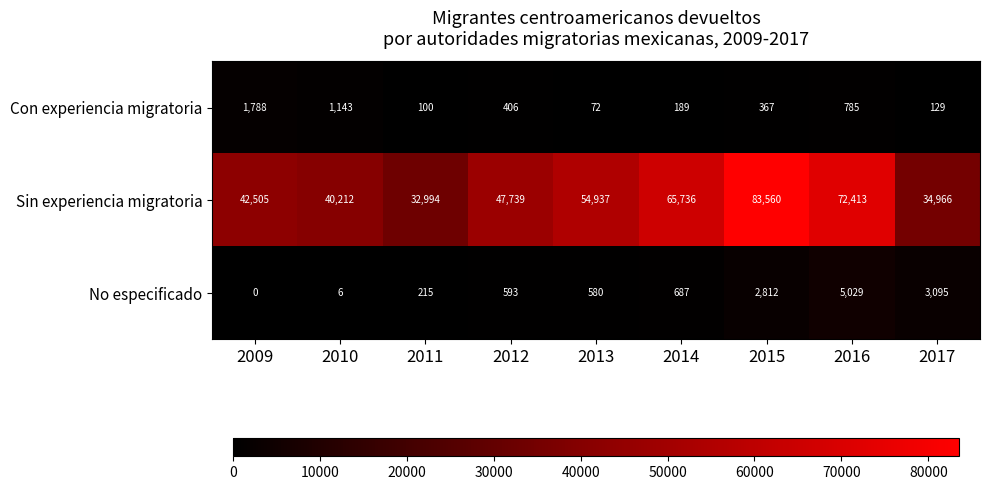

Which series has the largest range (max minus min)?

Sin experiencia migratoria